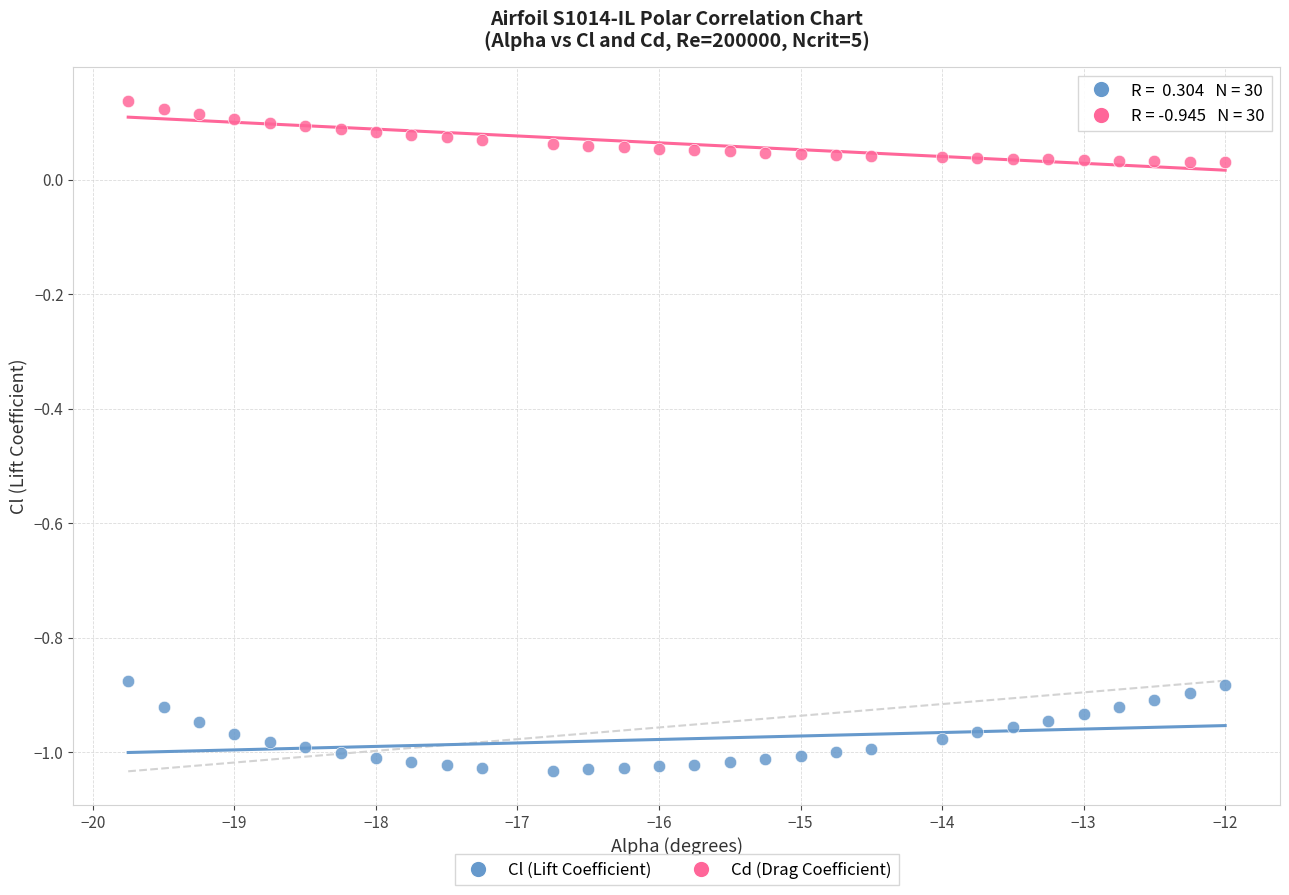

Across all data points, what is the range of X values (max minus min)?

7.8